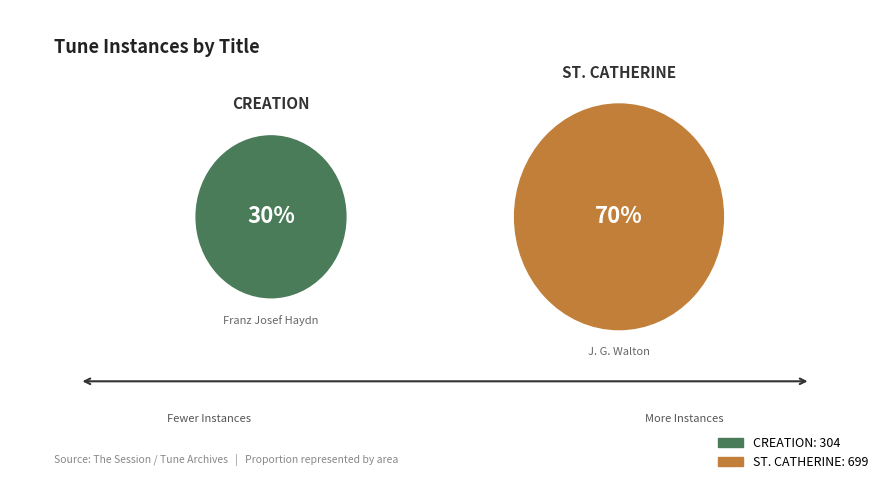

To the nearest percent, what portion does ST. CATHERINE represent?

70%